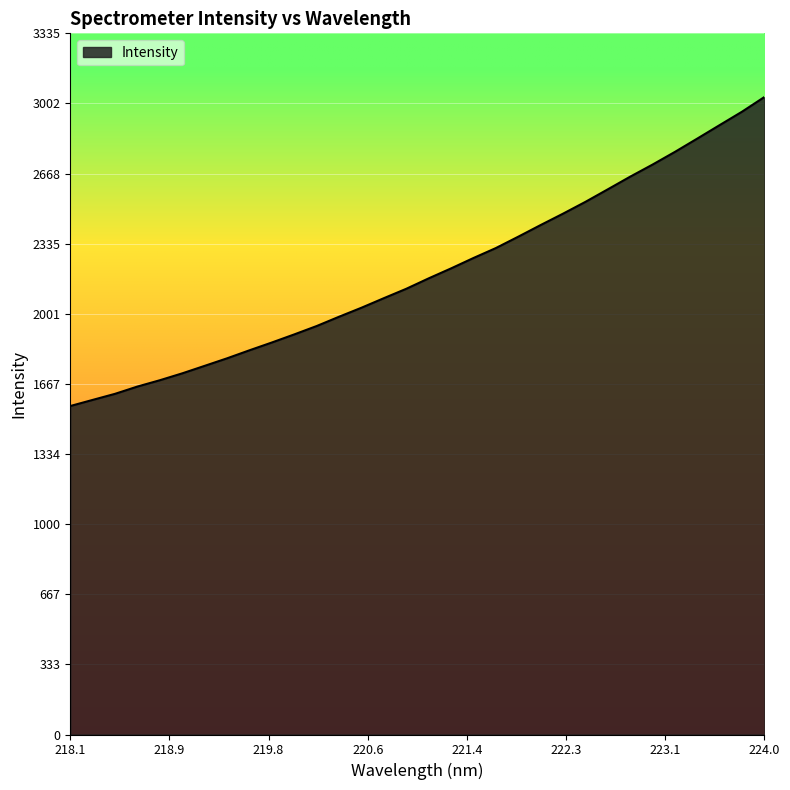

What is the difference between the second highest and minimum values?

1400.1